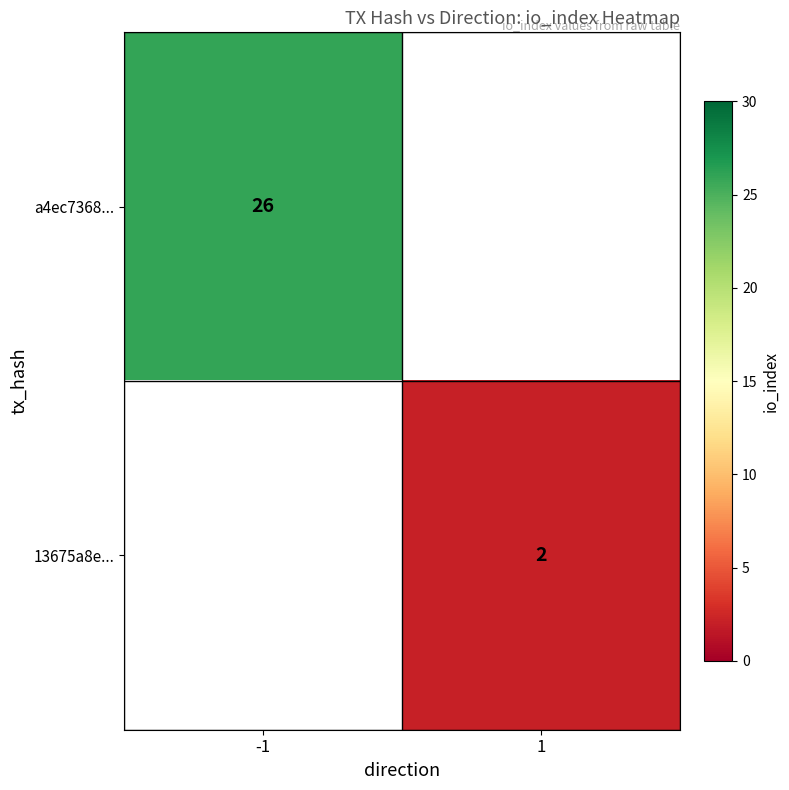

The value of a4ec7368... at -1 is 44. True or false?

False